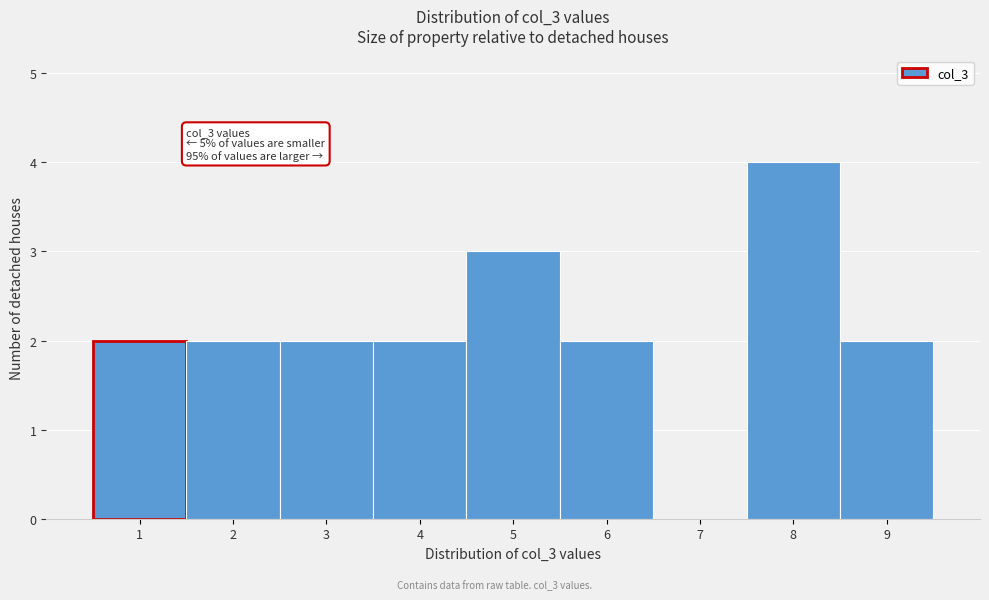

Which range on the x-axis has the tallest bar?

7.5 to 8.5